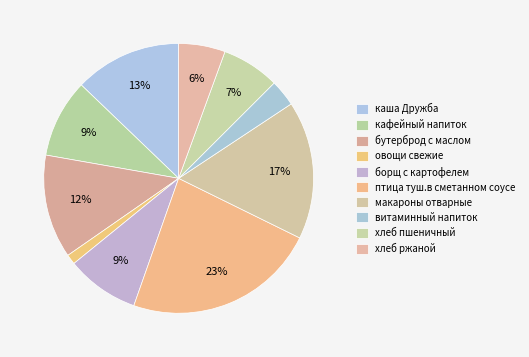

Which category has the smallest portion of the pie?

овощи свежие